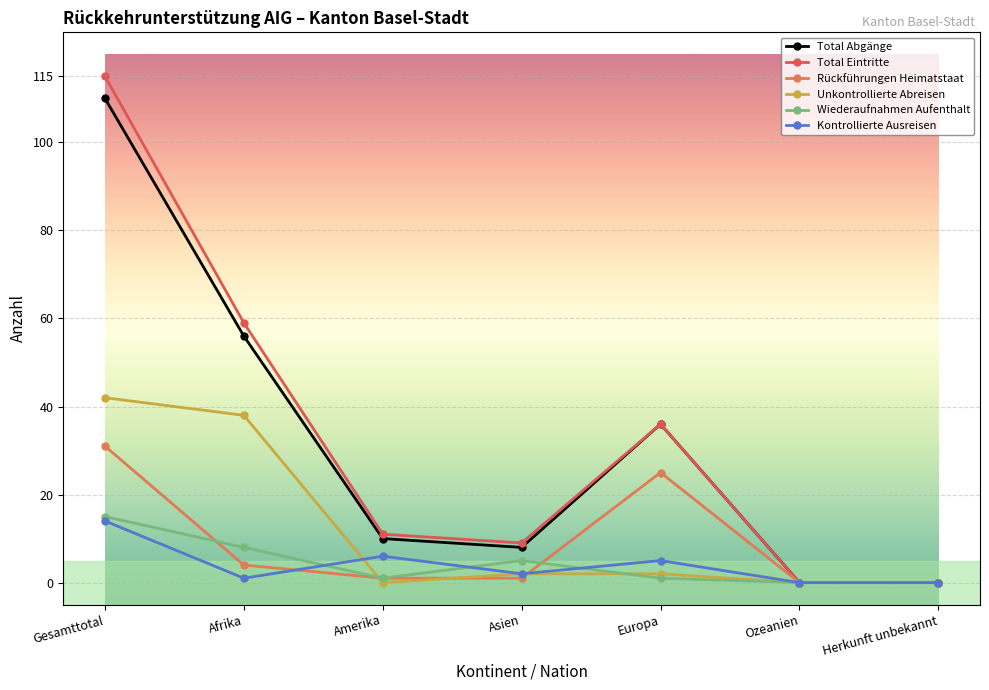

True or false: Unkontrollierte Abreisen and Total Abgänge intersect in this chart.

False